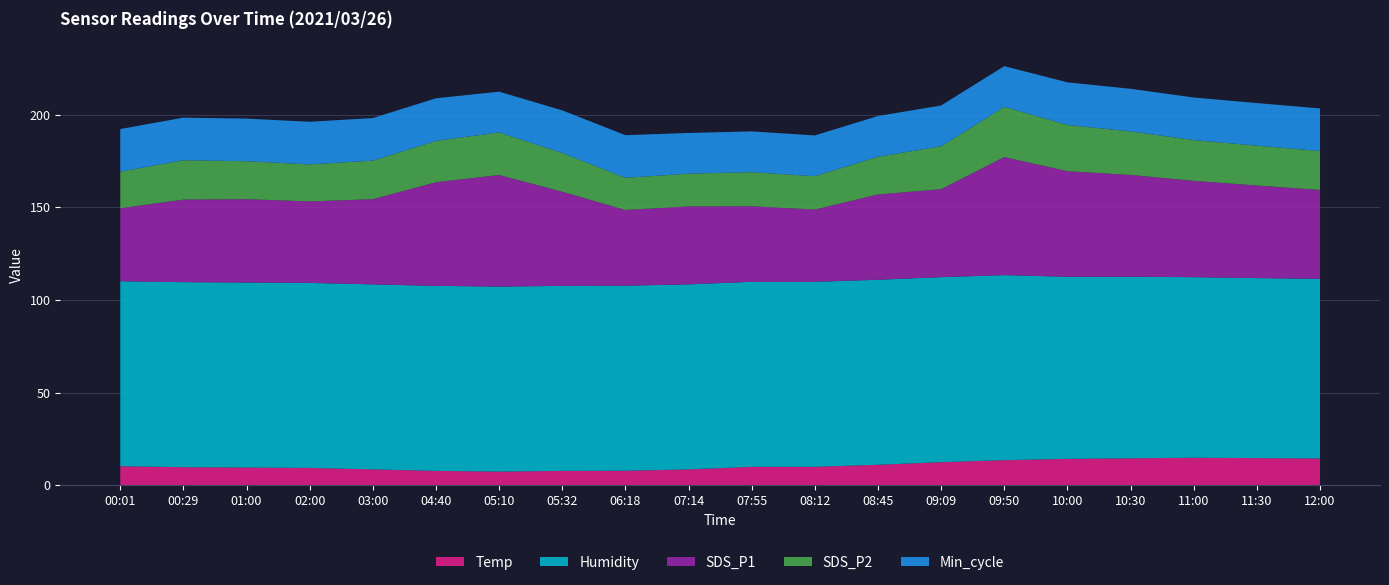

Reading left to right, extract all data points from this chart.

Temp: 00:01=10.2	00:29=9.7	01:00=9.5	02:00=9.3	03:00=8.5	04:40=7.7	05:10=7.3	05:32=7.7	06:18=7.8	07:14=8.5	07:55=9.9	08:12=9.9	08:45=11.0	09:09=12.4	09:50=13.5	10:00=14.2	10:30=14.5	11:00=14.8	11:30=14.6	12:00=14.4
Humidity: 00:01=99.9	00:29=99.9	01:00=99.9	02:00=99.9	03:00=99.9	04:40=99.9	05:10=99.9	05:32=99.9	06:18=99.9	07:14=99.9	07:55=99.9	08:12=99.9	08:45=99.9	09:09=99.9	09:50=99.9	10:00=98.3	10:30=98.0	11:00=97.5	11:30=97.2	12:00=97.0
SDS_P1: 00:01=39.4	00:29=44.6	01:00=45.0	02:00=44.0	03:00=46.0	04:40=56.0	05:10=60.2	05:32=50.8	06:18=40.9	07:14=42.1	07:55=40.8	08:12=39.0	08:45=46.0	09:09=47.5	09:50=63.8	10:00=57.0	10:30=55.0	11:00=52.0	11:30=50.0	12:00=48.0
SDS_P2: 00:01=19.8	00:29=21.2	01:00=20.5	02:00=20.0	03:00=20.8	04:40=22.3	05:10=23.0	05:32=20.9	06:18=17.4	07:14=17.7	07:55=18.4	08:12=18.0	08:45=20.4	09:09=23.2	09:50=27.1	10:00=24.9	10:30=23.5	11:00=22.0	11:30=21.5	12:00=21.0
Min_cycle: 00:01=23.0	00:29=23.0	01:00=23.0	02:00=23.0	03:00=23.0	04:40=23.0	05:10=22.0	05:32=23.0	06:18=23.0	07:14=22.0	07:55=22.0	08:12=22.0	08:45=22.0	09:09=22.0	09:50=22.0	10:00=23.0	10:30=23.0	11:00=23.0	11:30=23.0	12:00=23.0